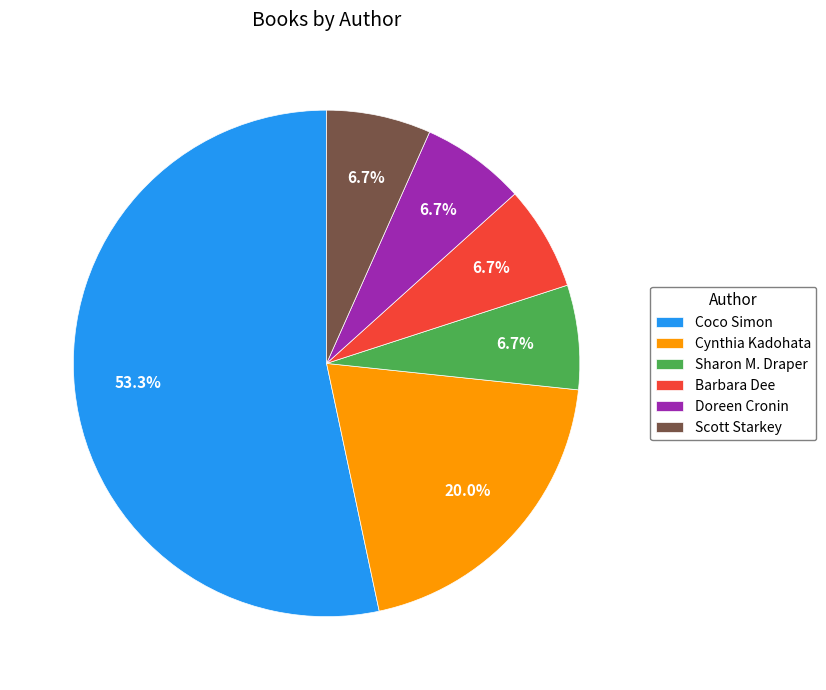

To the nearest percent, what is the average slice percentage?

17%